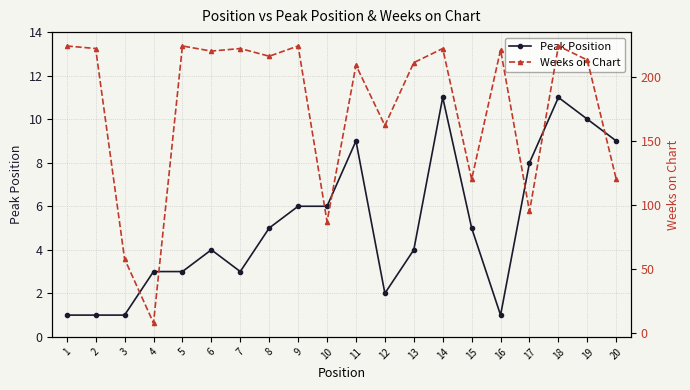

Which series has the widest spread of values?

Weeks on Chart